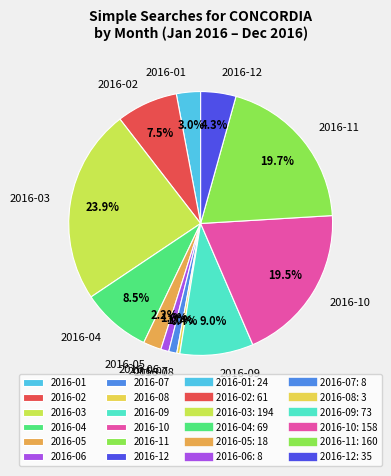

Which slice is the largest?

2016-03